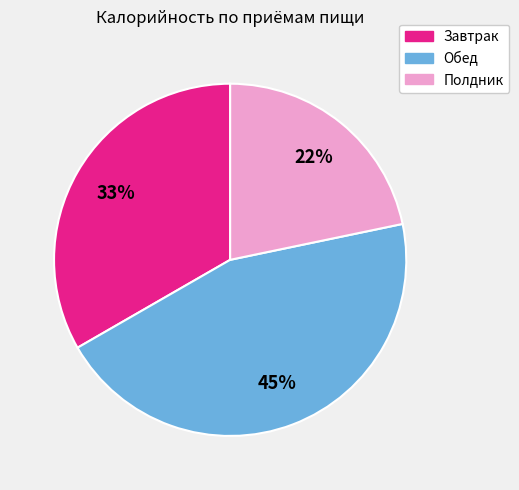

Which category has the biggest portion of the pie?

Обед